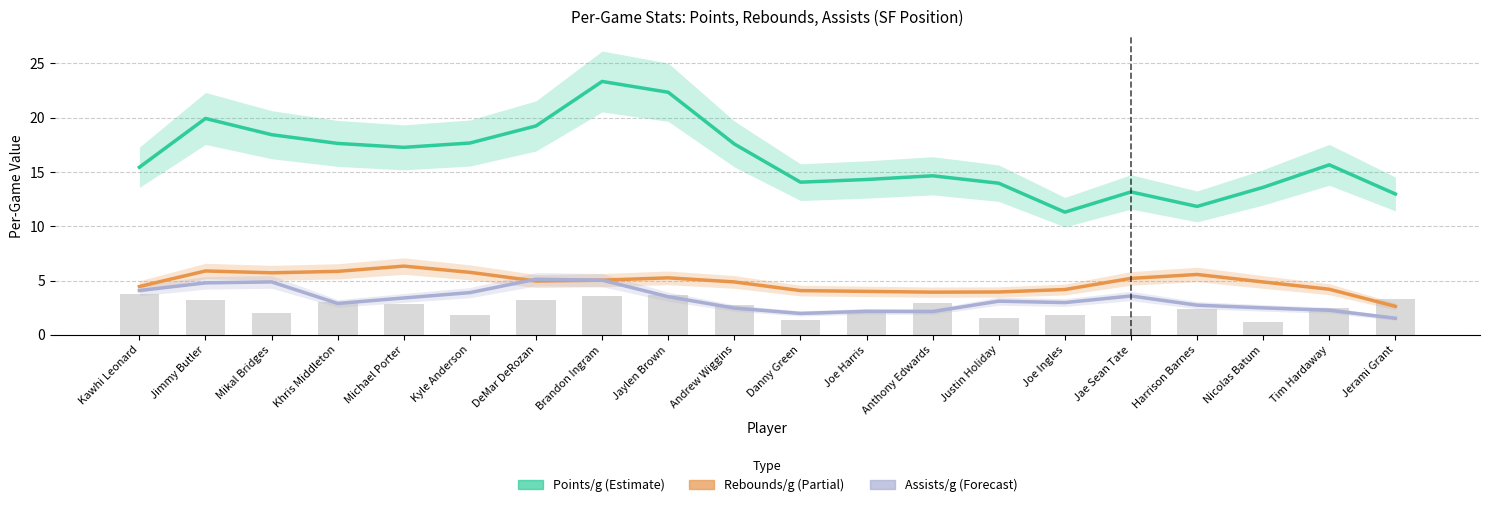

Reading right to left, what are all the values shown in this chart?

tPts/g: Jerami Grant=13.0	Tim Hardaway=15.7	Nicolas Batum=13.6	Harrison Barnes=11.8	Jae Sean Tate=13.2	Joe Ingles=11.3	Justin Holiday=14.0	Anthony Edwards=14.6	Joe Harris=14.3	Danny Green=14.1	Andrew Wiggins=17.6	Jaylen Brown=22.3	Brandon Ingram=23.3	DeMar DeRozan=19.2	Kyle Anderson=17.7	Michael Porter=17.3	Khris Middleton=17.6	Mikal Bridges=18.4	Jimmy Butler=19.9	Kawhi Leonard=15.4
tReb/g: Jerami Grant=2.6	Tim Hardaway=4.2	Nicolas Batum=4.9	Harrison Barnes=5.6	Jae Sean Tate=5.2	Joe Ingles=4.2	Justin Holiday=4.0	Anthony Edwards=3.9	Joe Harris=4.0	Danny Green=4.1	Andrew Wiggins=4.9	Jaylen Brown=5.3	Brandon Ingram=5.0	DeMar DeRozan=5.0	Kyle Anderson=5.8	Michael Porter=6.3	Khris Middleton=5.9	Mikal Bridges=5.7	Jimmy Butler=5.9	Kawhi Leonard=4.5
tAst/g: Jerami Grant=1.5	Tim Hardaway=2.3	Nicolas Batum=2.5	Harrison Barnes=2.7	Jae Sean Tate=3.6	Joe Ingles=3.0	Justin Holiday=3.1	Anthony Edwards=2.2	Joe Harris=2.2	Danny Green=2.0	Andrew Wiggins=2.5	Jaylen Brown=3.5	Brandon Ingram=5.0	DeMar DeRozan=5.1	Kyle Anderson=3.9	Michael Porter=3.4	Khris Middleton=2.9	Mikal Bridges=4.9	Jimmy Butler=4.8	Kawhi Leonard=4.1